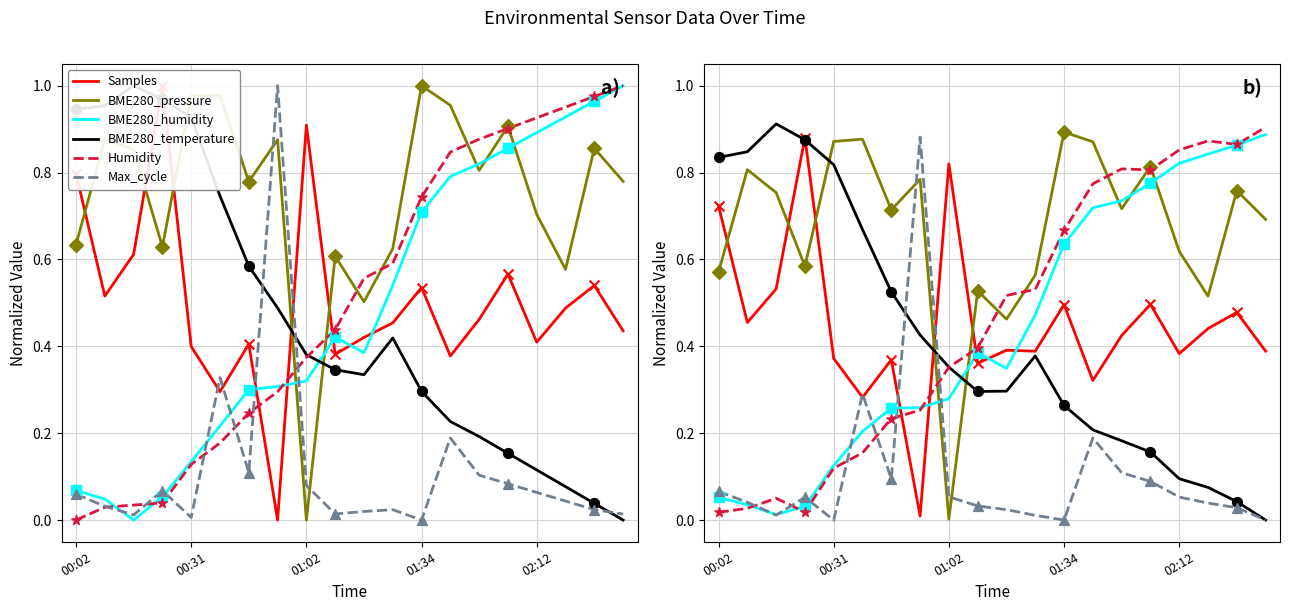

At which category is the sum across all series the highest?

15